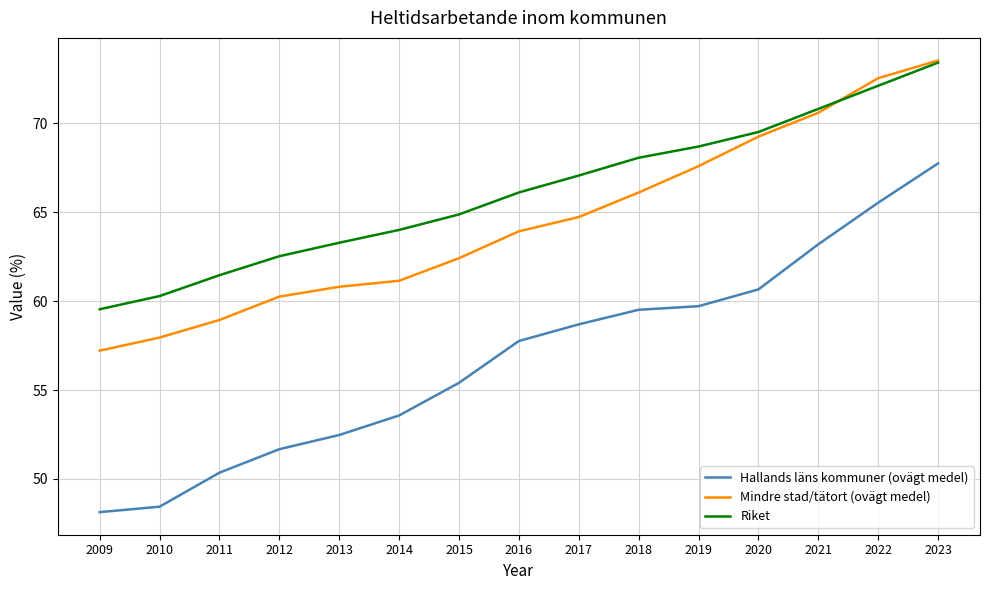

List the labels in order of Riket value, smallest first.

2009, 2010, 2011, 2012, 2013, 2014, 2015, 2016, 2017, 2018, 2019, 2020, 2021, 2022, 2023